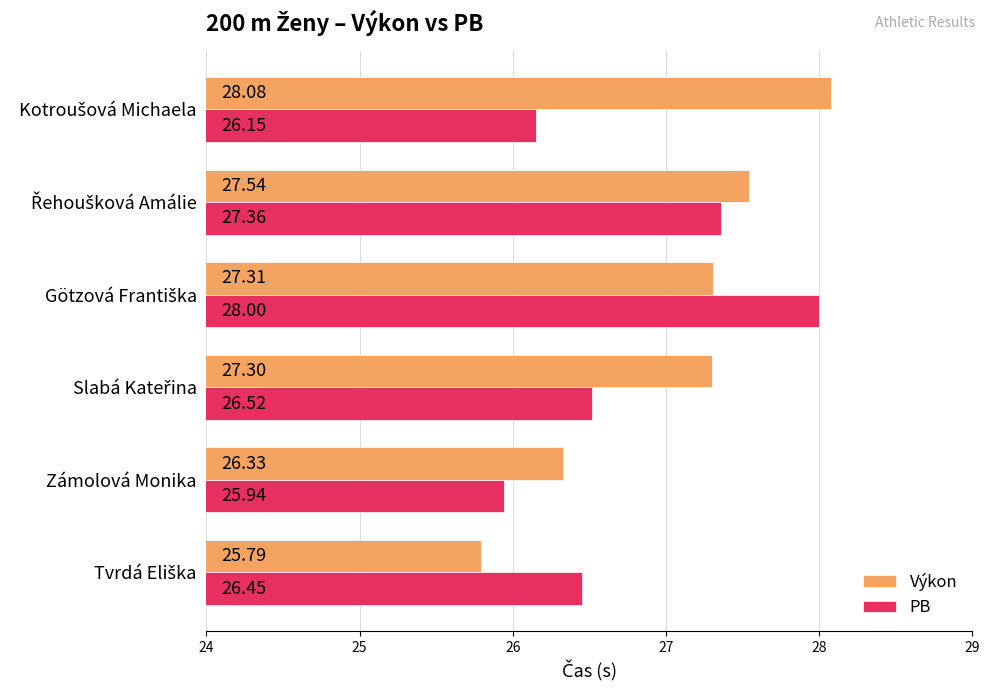

At which label is PB closest to 26?

Zámolová Monika